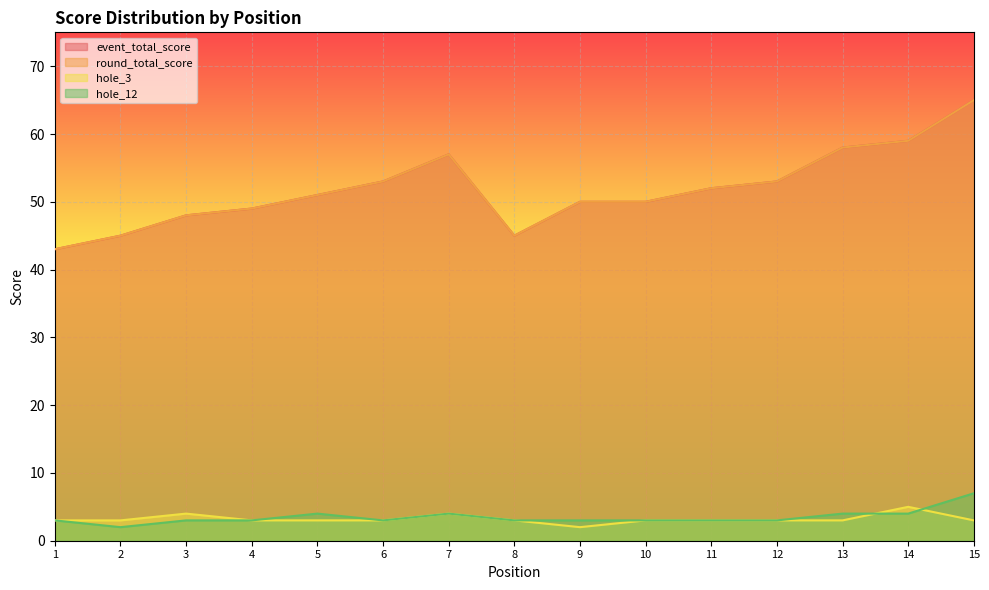

What is the total value across all series at 4?

104